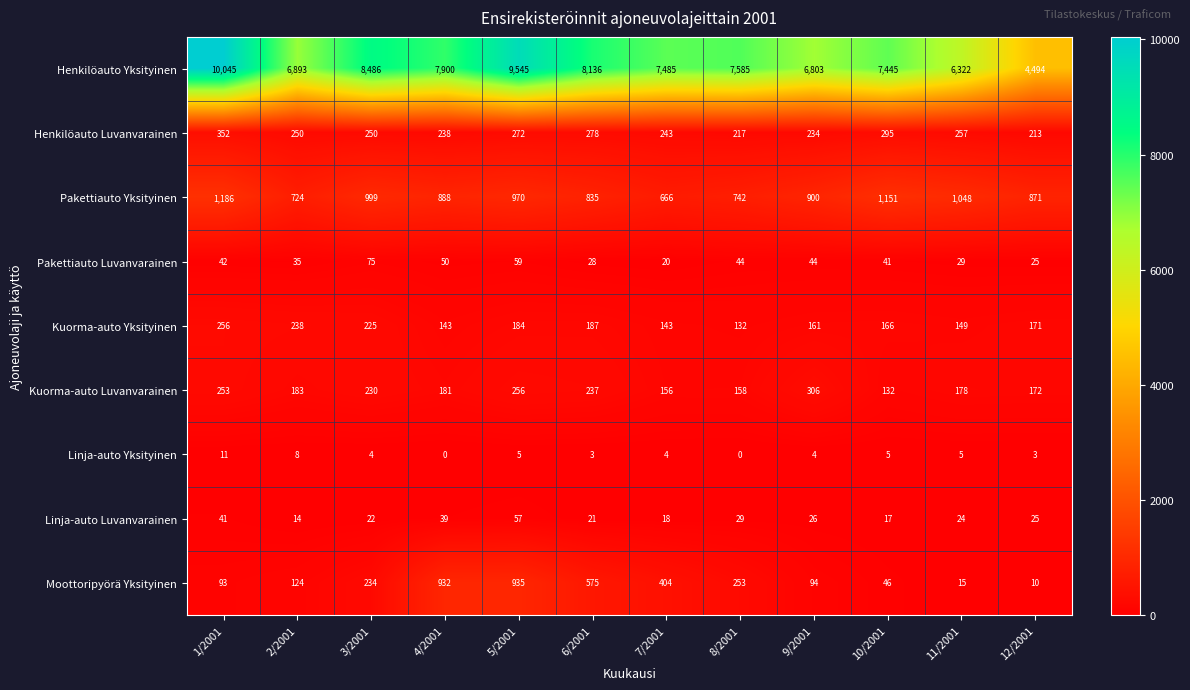

Where does the Linja-auto Yksityinen series first go above 4?

1/2001